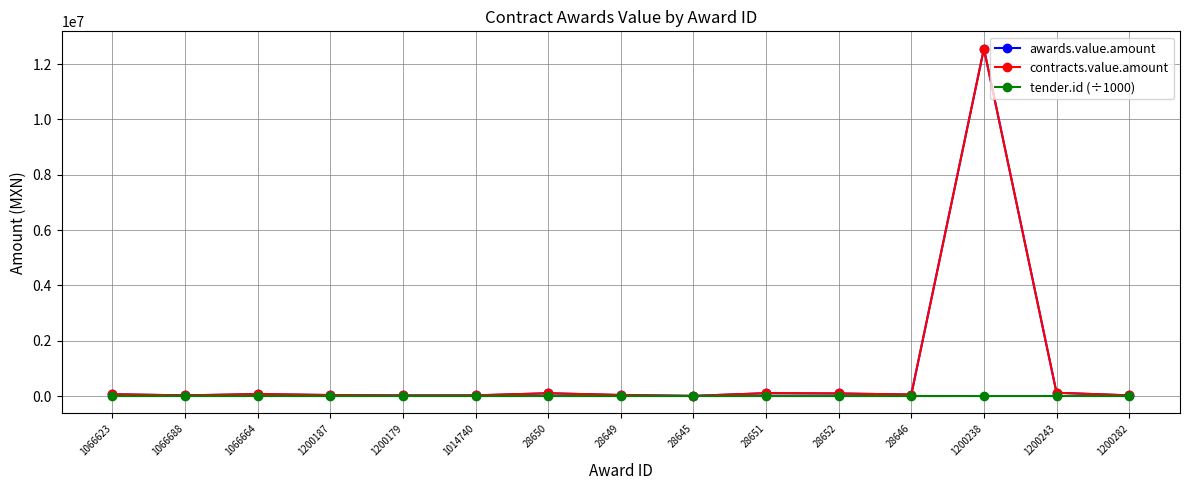

Between 28652 and 28646, which is larger?

28652